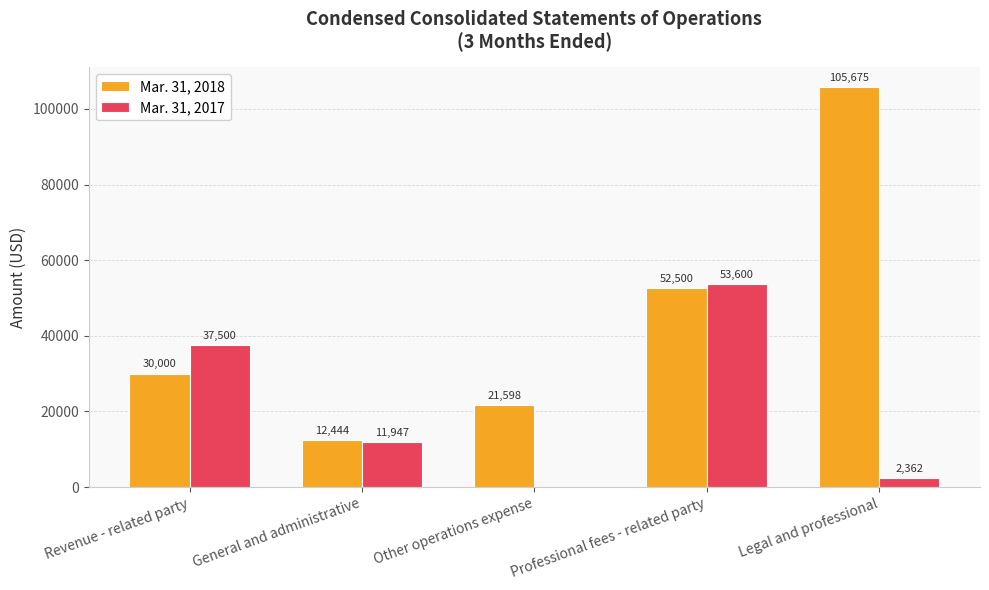

Count the number of data series in this chart.

2